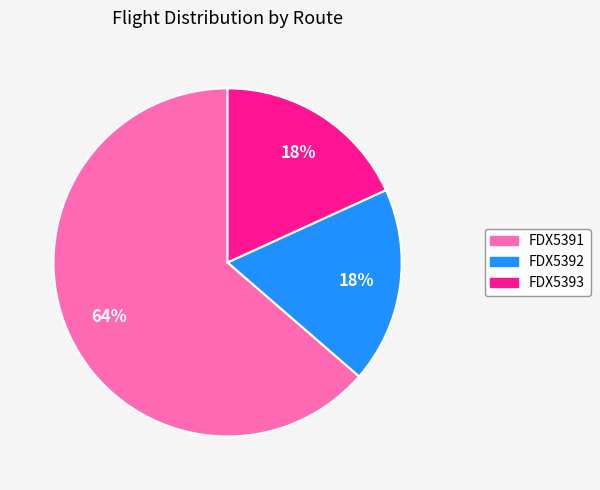

Is there any slice that represents more than half of the pie?

Yes